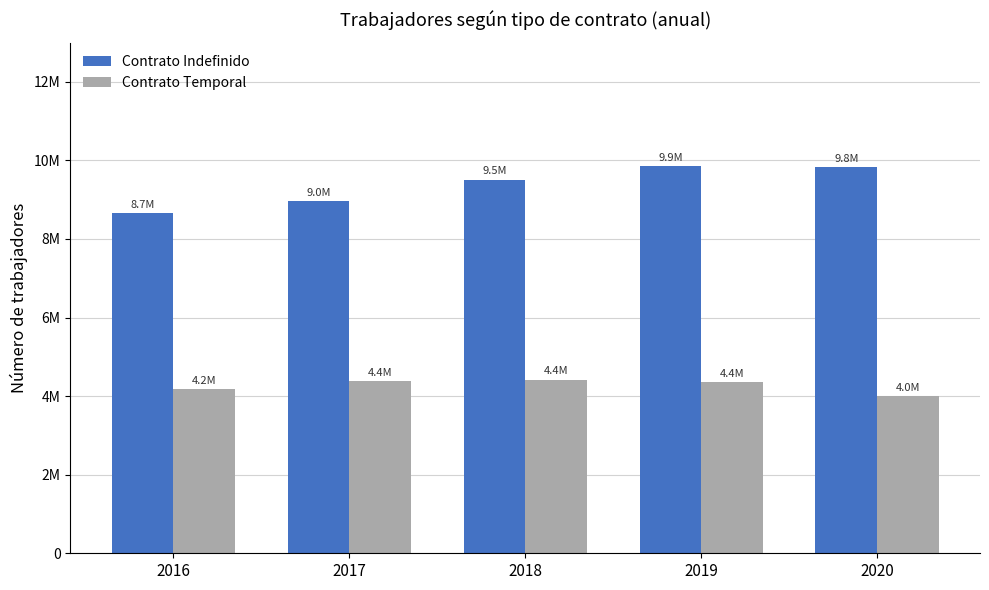

What are all the series names shown in the legend?

Contrato Indefinido, Contrato Temporal